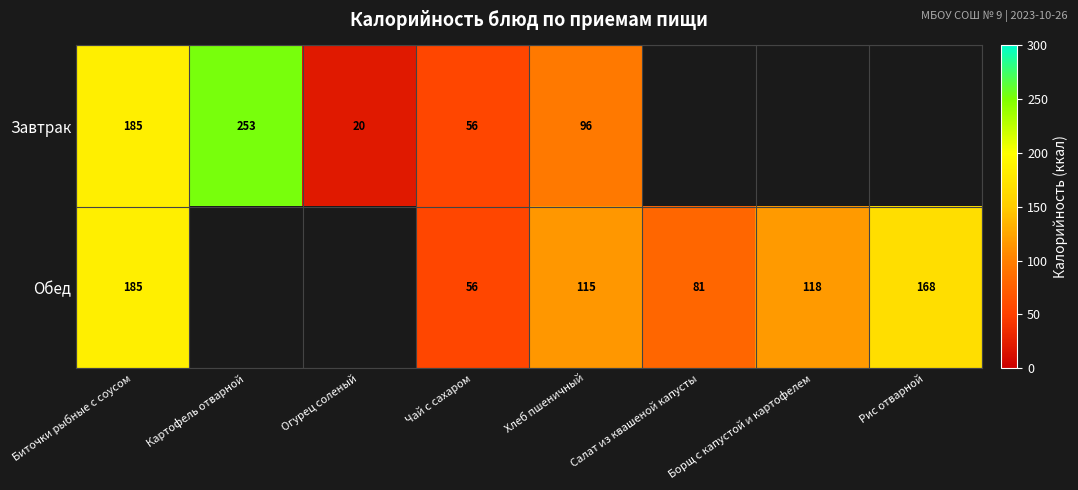

What is the spread (max minus min) of values at Хлеб пшеничный?

19